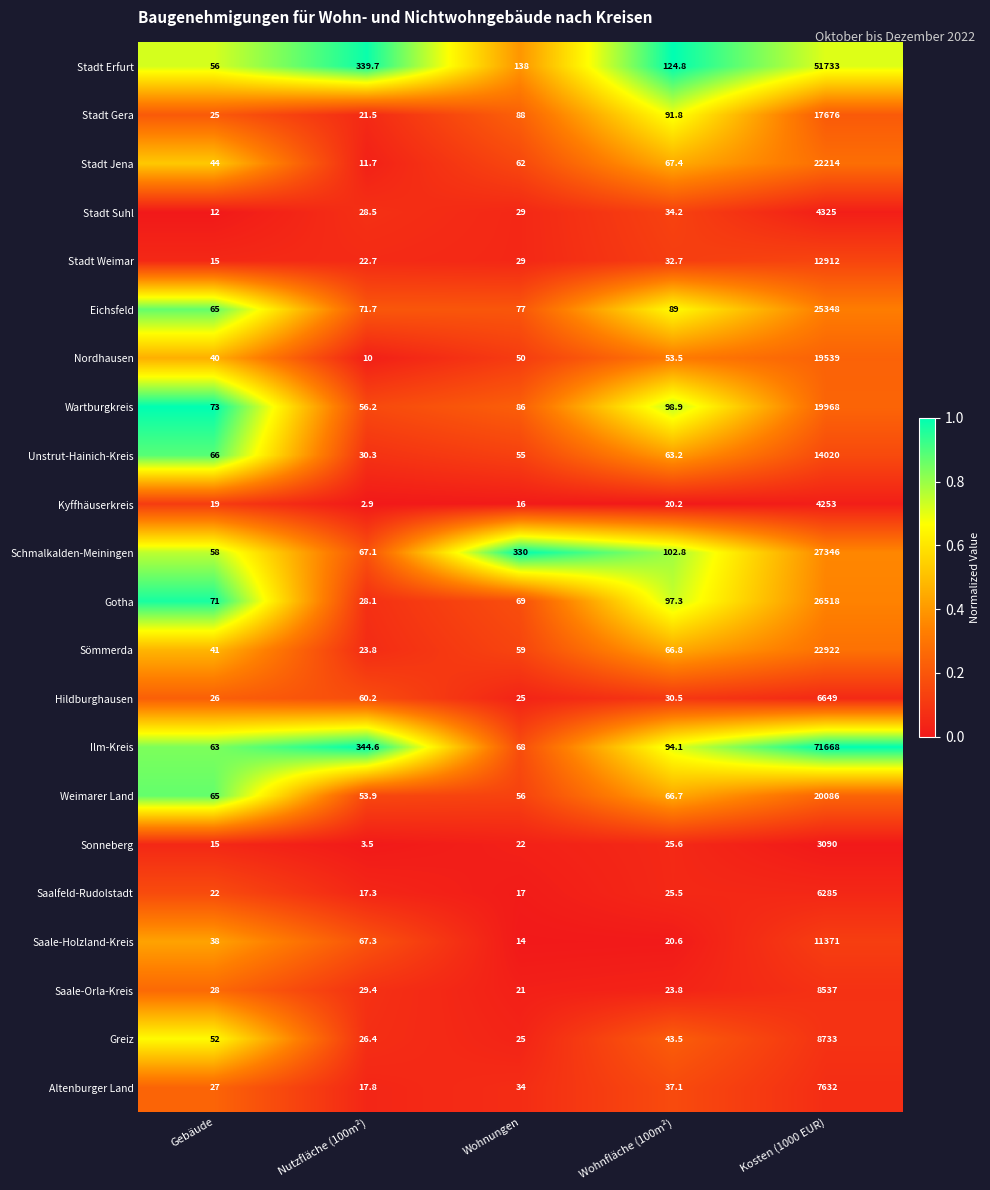

Rank the series by their maximum value, from highest to lowest.

Ilm-Kreis, Stadt Erfurt, Schmalkalden-Meiningen, Gotha, Eichsfeld, Sömmerda, Stadt Jena, Weimarer Land, Wartburgkreis, Nordhausen, Stadt Gera, Unstrut-Hainich-Kreis, Stadt Weimar, Saale-Holzland-Kreis, Greiz, Saale-Orla-Kreis, Altenburger Land, Hildburghausen, Saalfeld-Rudolstadt, Stadt Suhl, Kyffhäuserkreis, Sonneberg